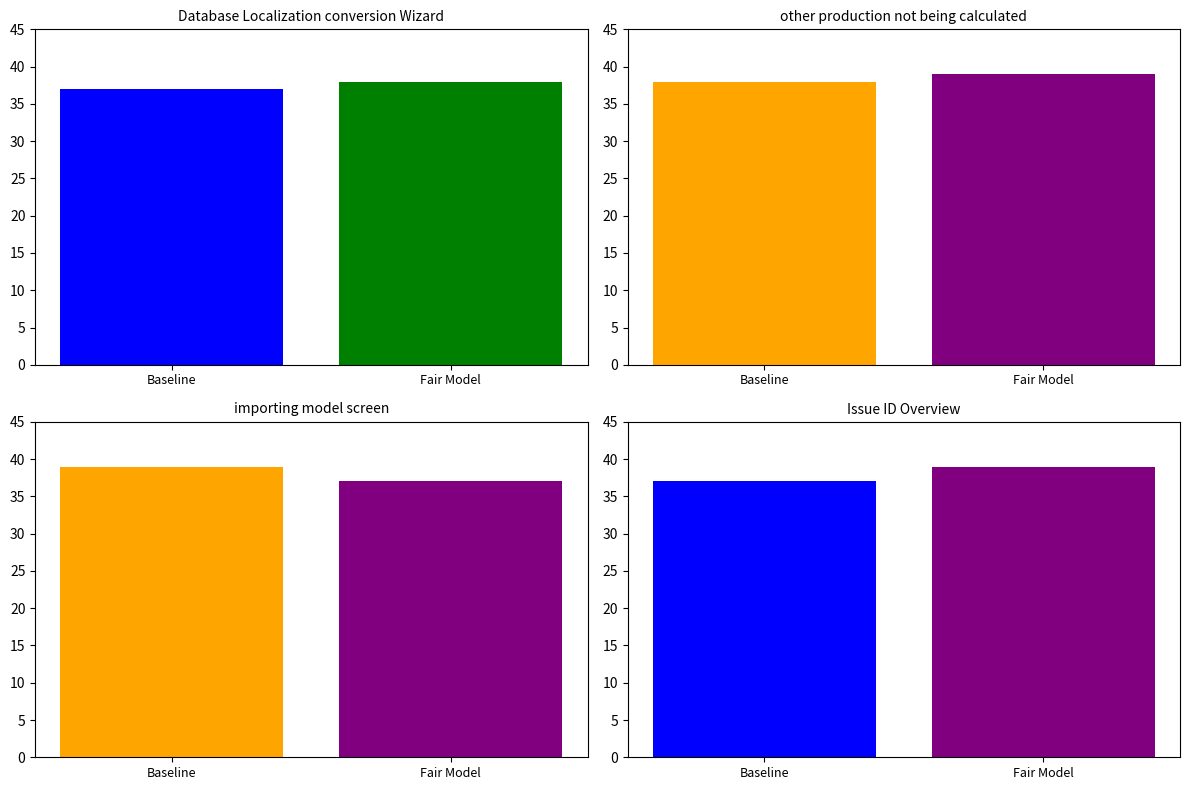

What is the average value of the importing model screen series?

38